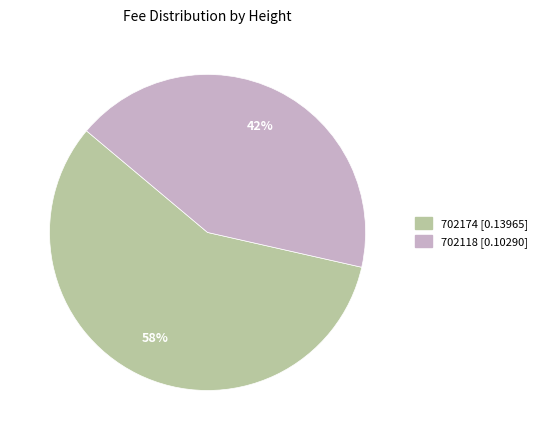

Count the number of slices in the pie.

2